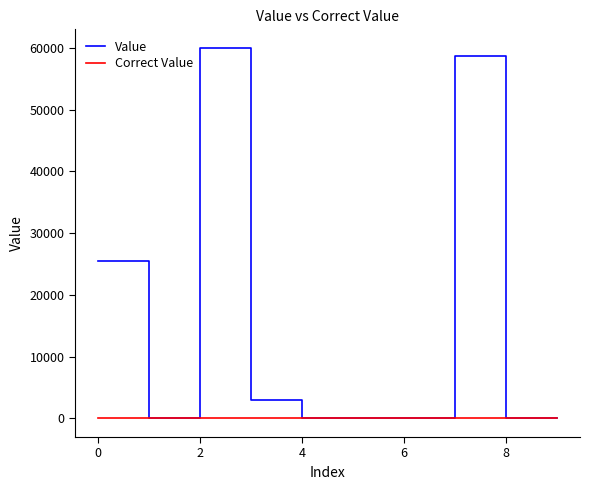

Which series has the largest range (max minus min)?

Value